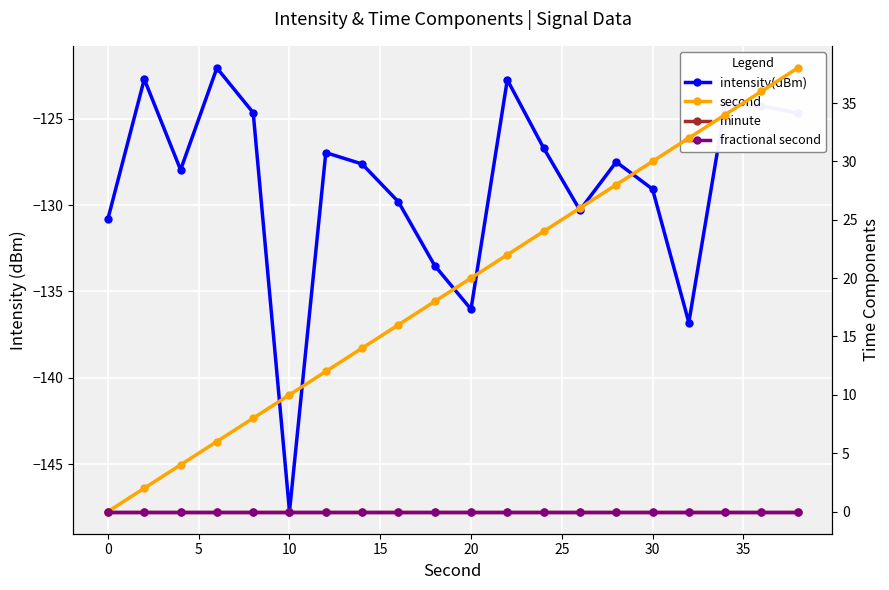

What are all the series names shown in the legend?

intensity(dBm), second, minute, fractional second